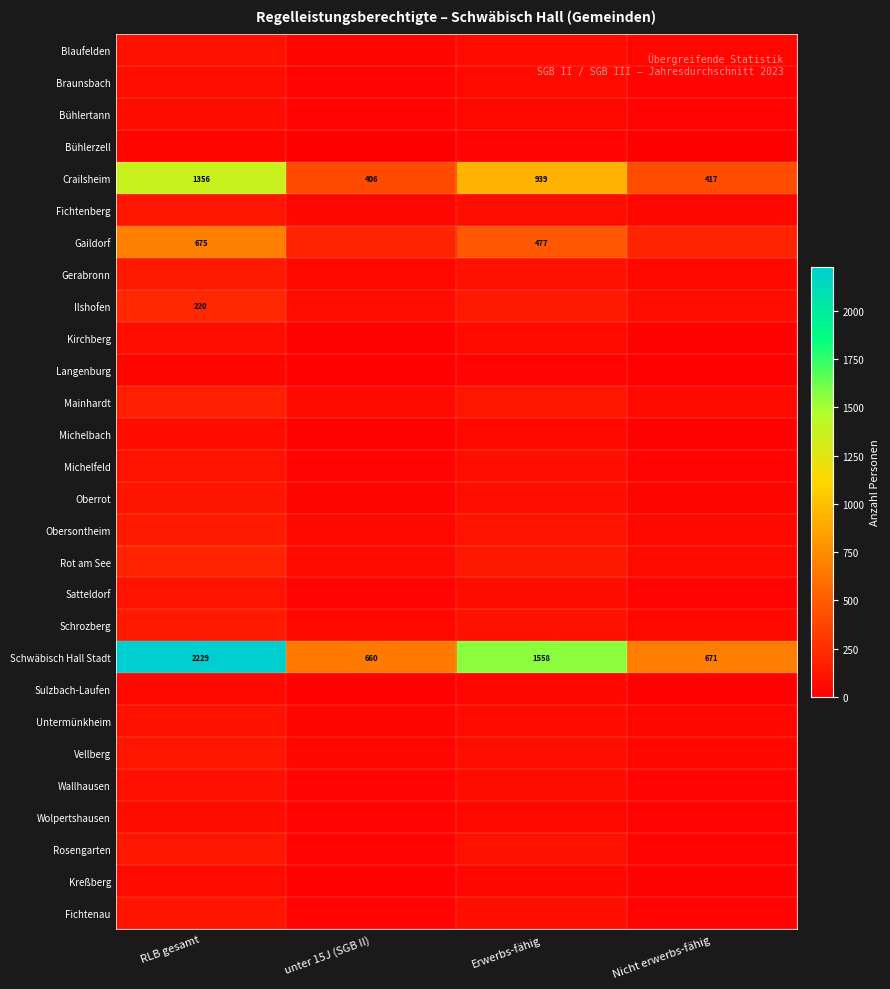

The value of Ilshofen at RLB gesamt is 220. True or false?

True